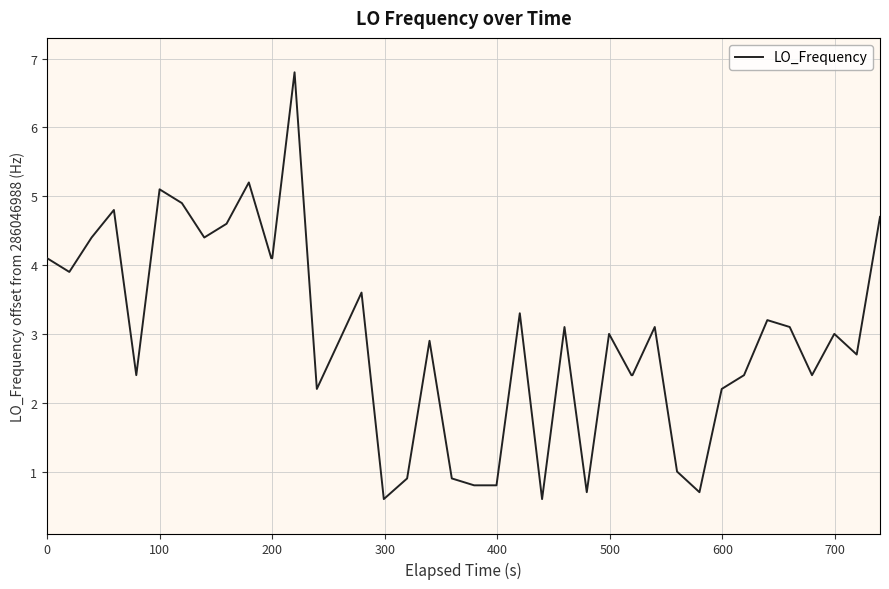

What is the minimum value shown in the chart?

0.6